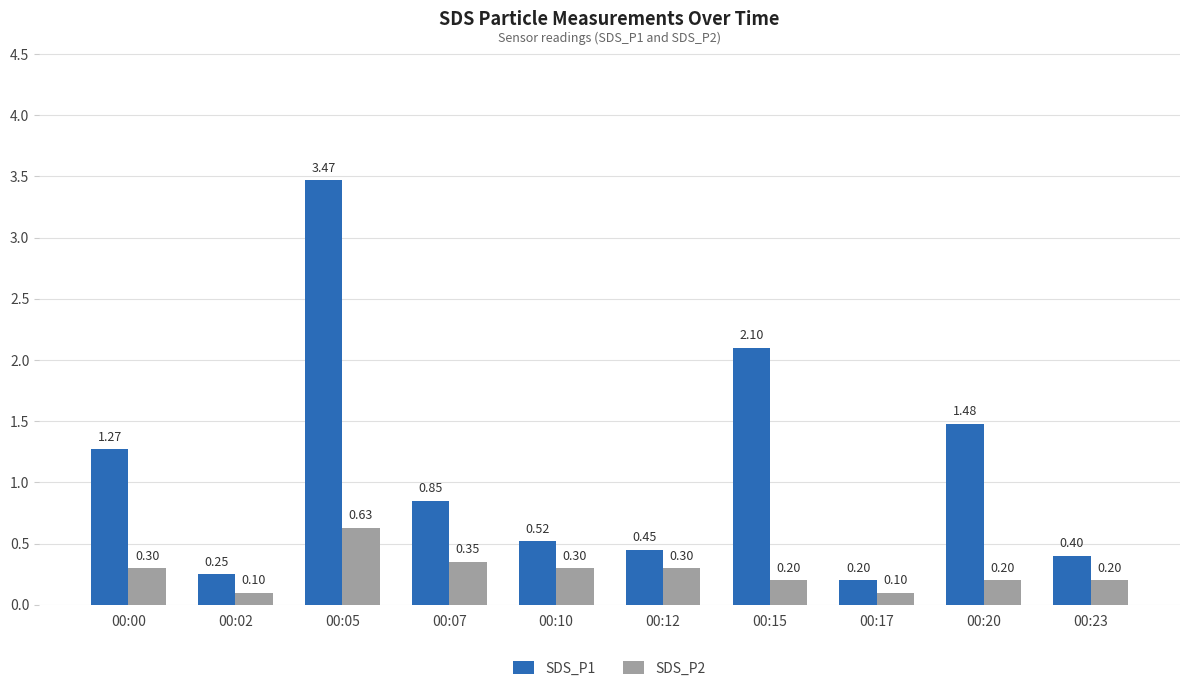

What is the spread (max minus min) of values at 00:15?

1.9